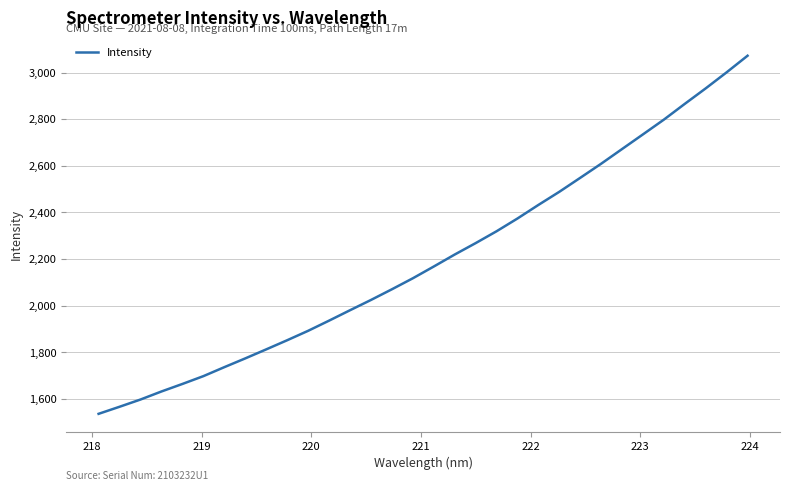

Reading right to left, list all the values displayed in this chart.

3072.1	3001.0	2932.2	2865.9	2798.2	2735.0	2672.1	2609.1	2548.6	2488.7	2432.4	2374.2	2319.4	2268.5	2219.6	2168.2	2117.8	2070.7	2024.9	1980.8	1936.2	1892.6	1852.2	1813.0	1774.4	1736.7	1698.2	1664.8	1632.5	1598.0	1566.9	1536.7